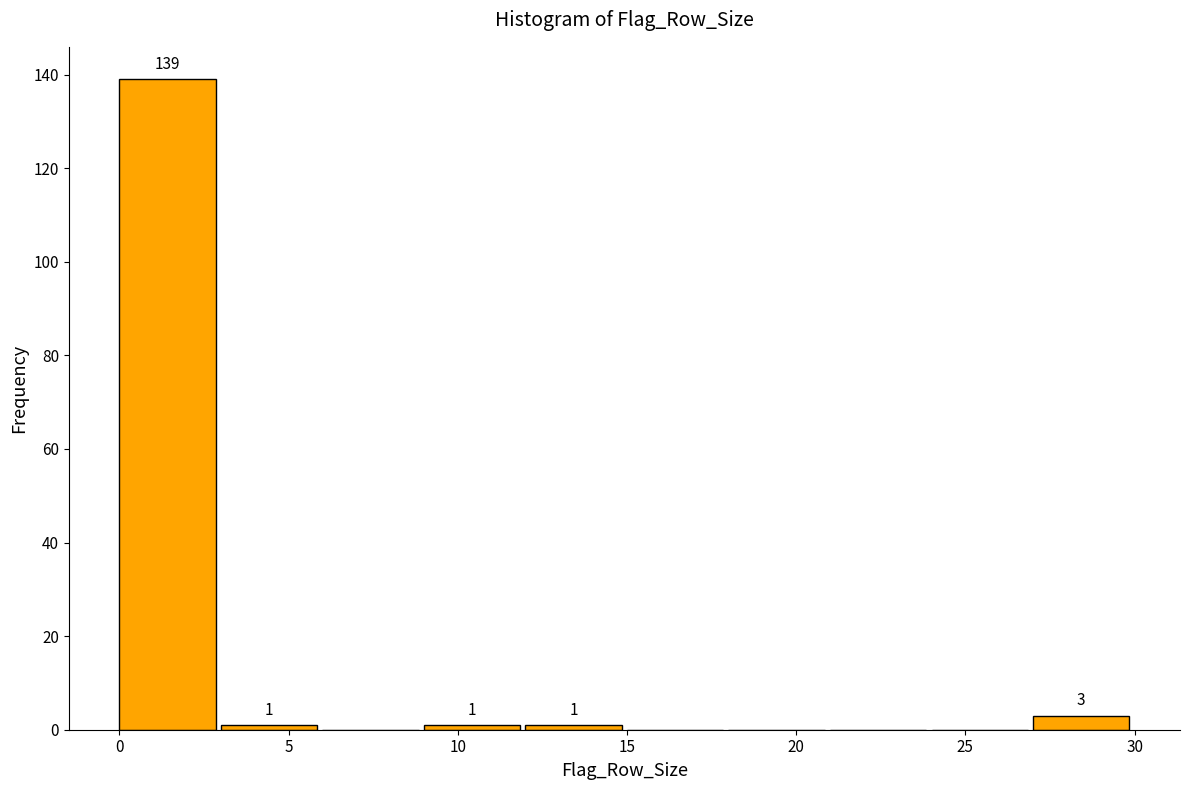

Which range on the x-axis has the tallest bar?

0 to 3